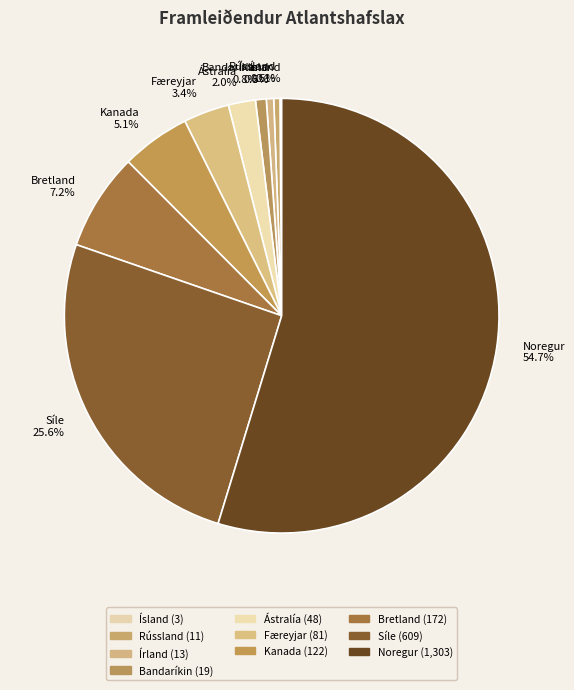

Is Ástralía the majority of the pie?

No